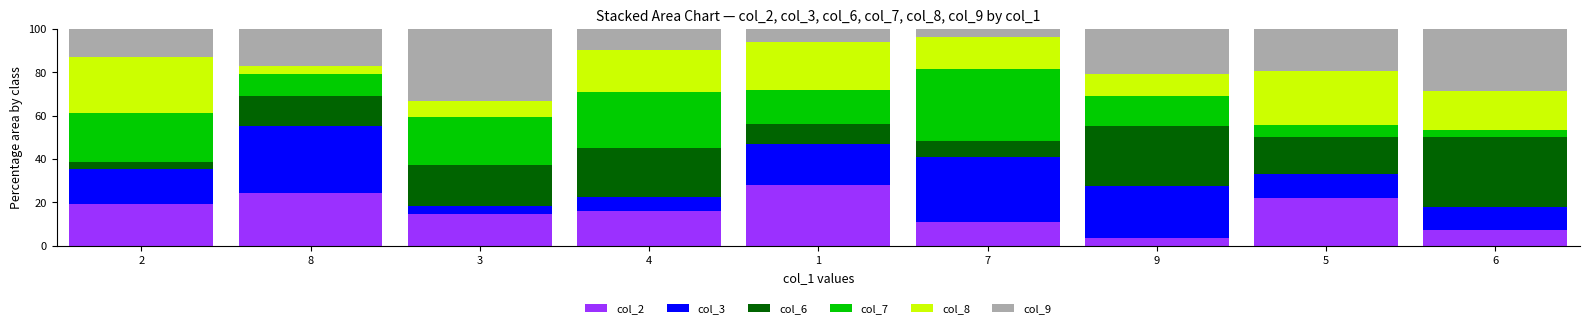

What is the maximum value for col_2?

28.1